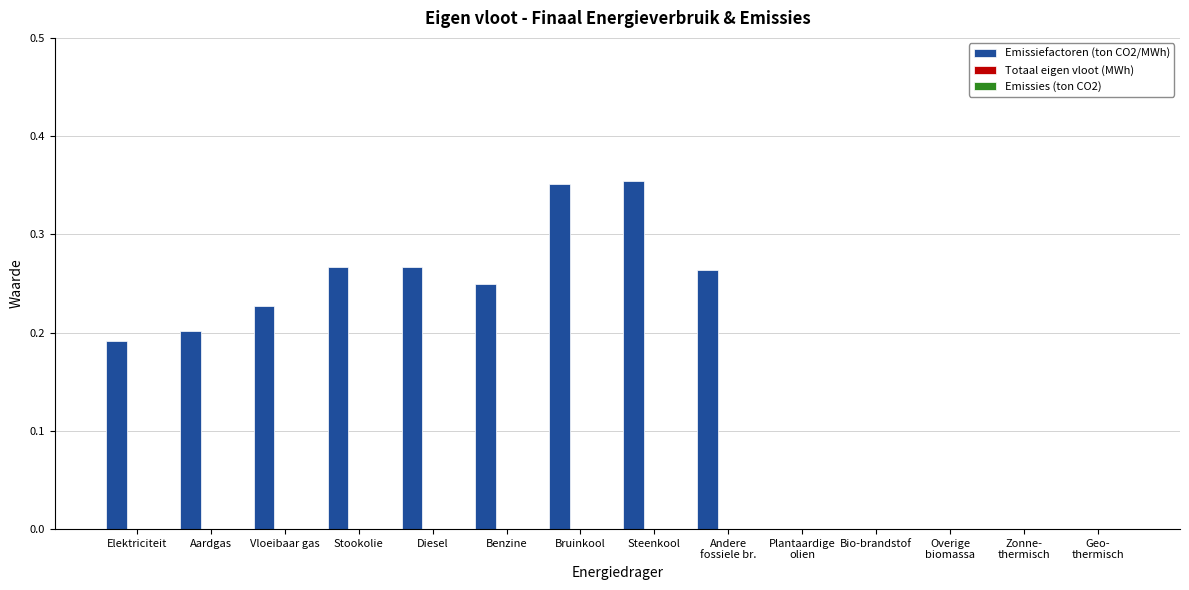

What is the sum of all values?

2.4